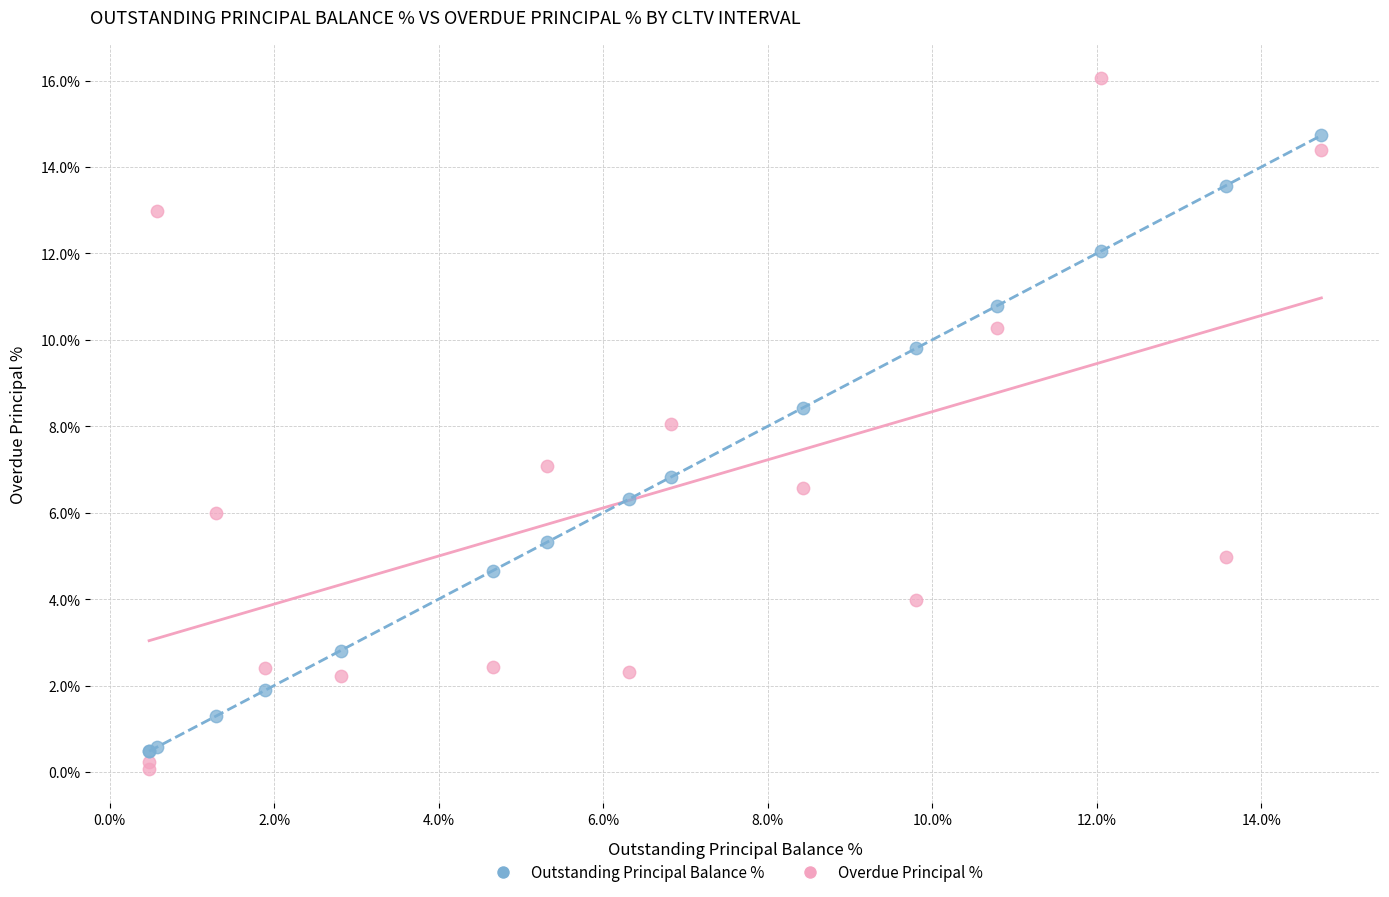

Which series reaches the minimum Y coordinate?

Overdue Principal %